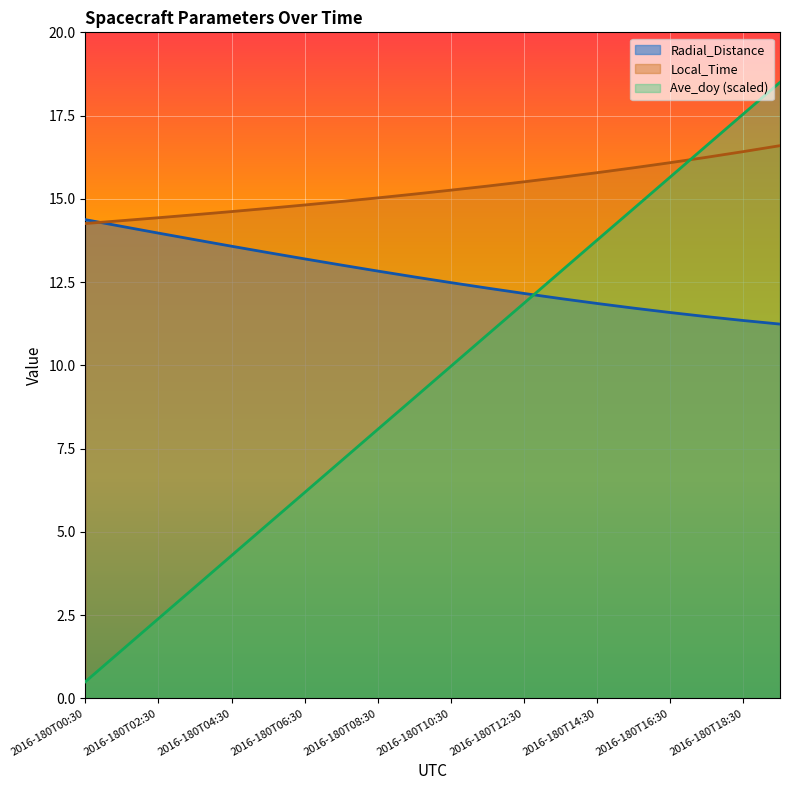

The Radial_Distance series shows 12.2 at 2016-180T12:30. True or false?

True